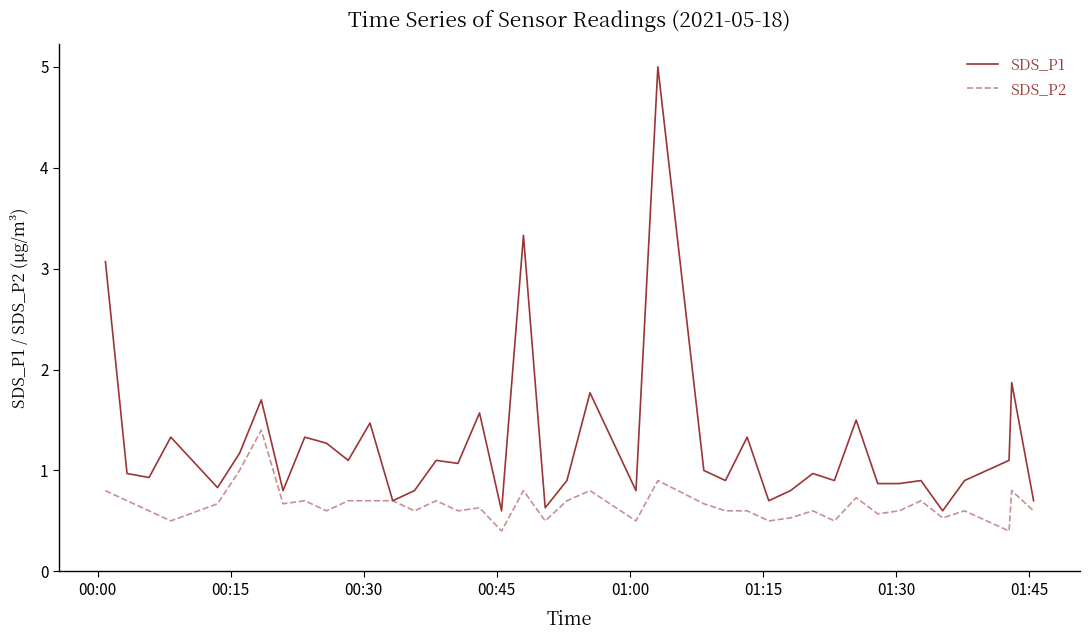

What is the minimum value shown in the chart?

0.4